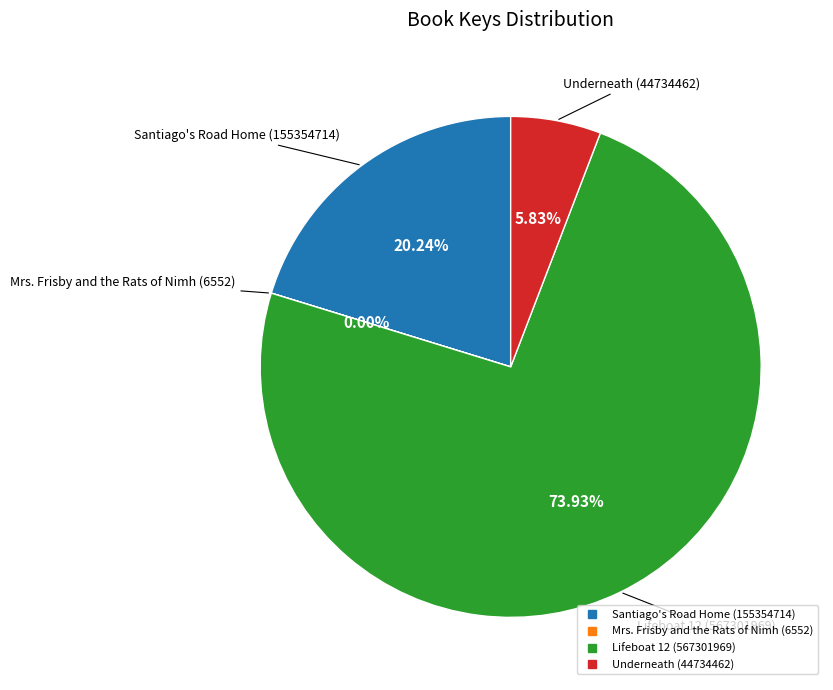

Which category has the biggest portion of the pie?

Lifeboat 12